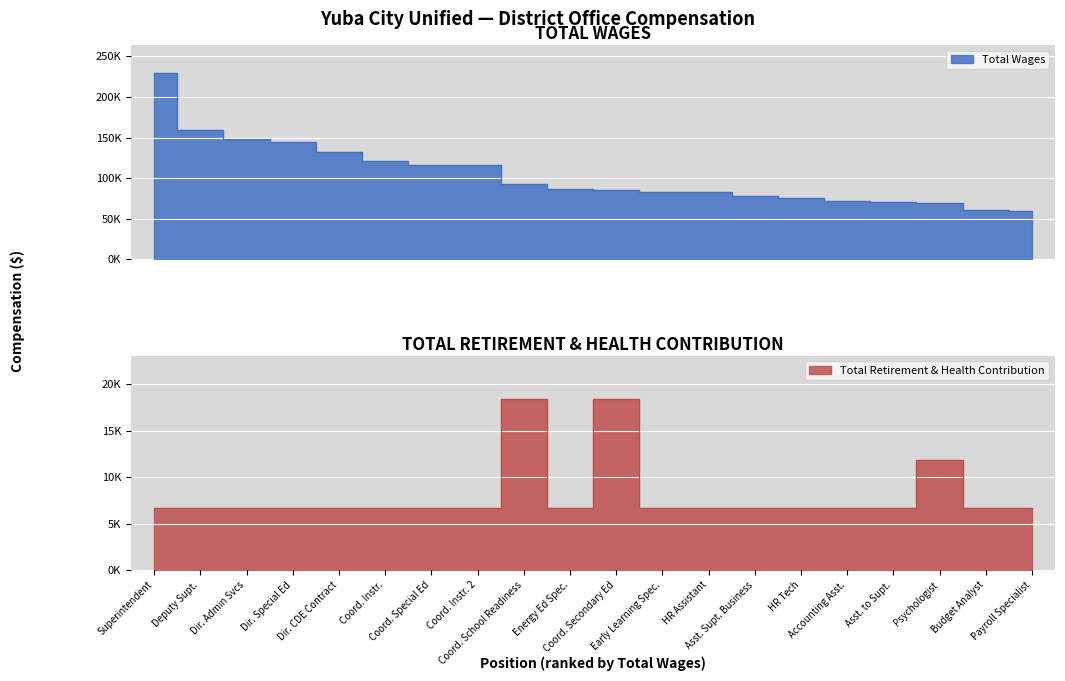

True or false: Total Retirement & Health Contribution has a value of 6660 at Payroll Specialist.

True